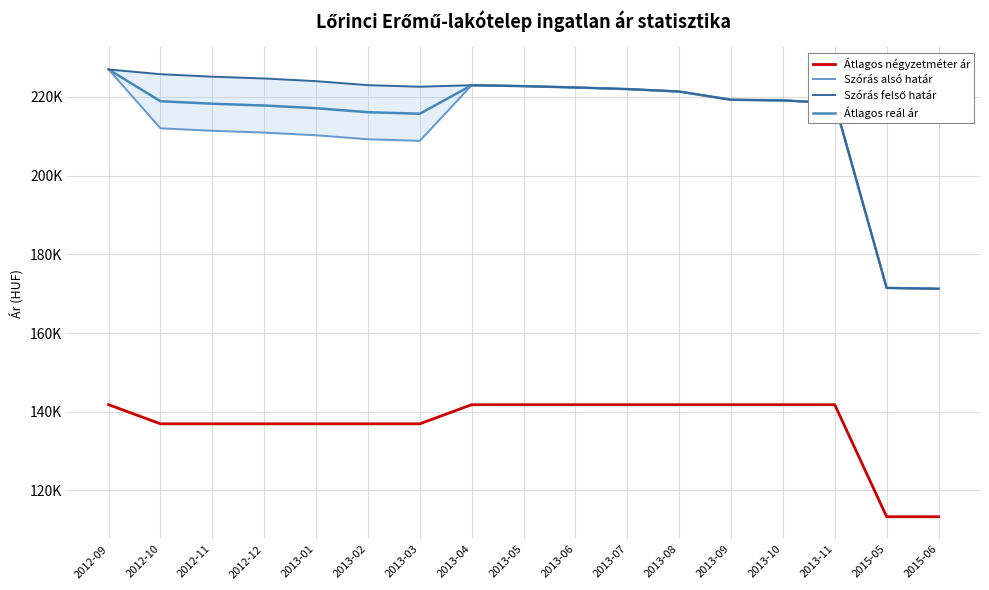

What is the label of the 10th point from the right?

2013-04